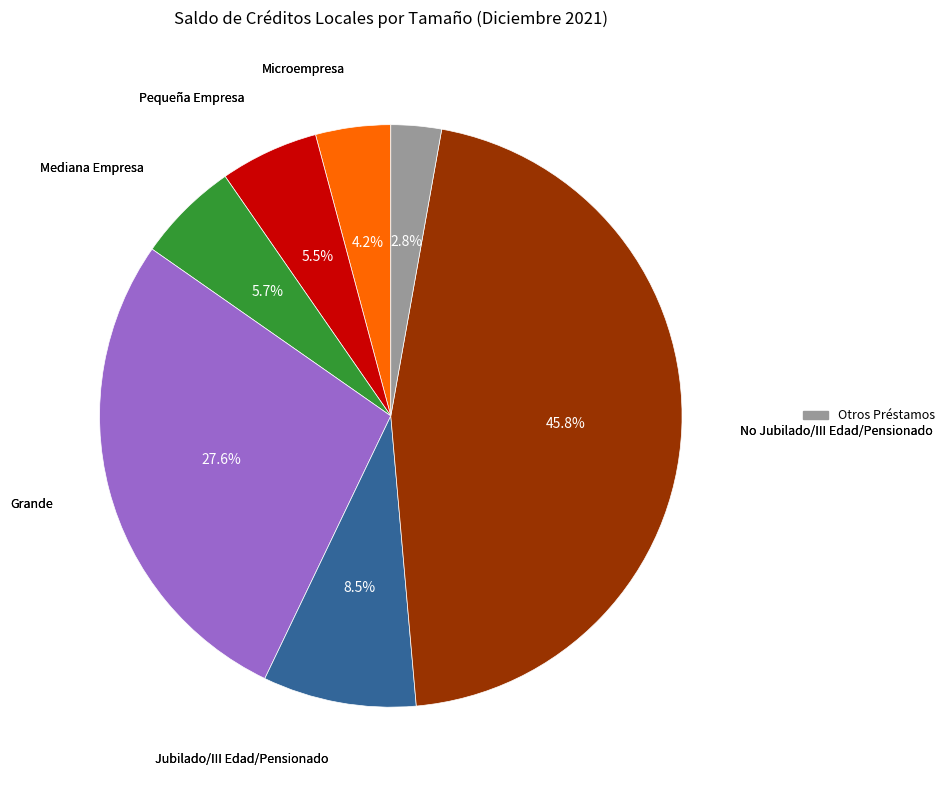

Is there a majority slice in this chart?

No